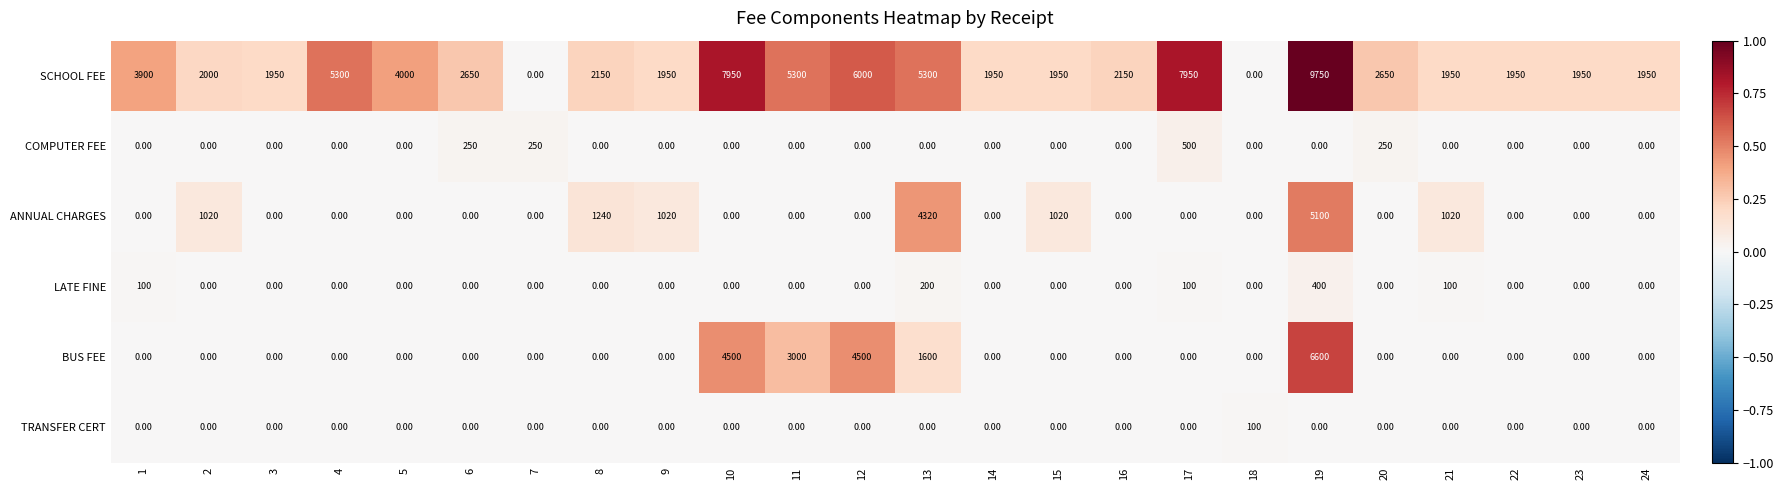

What is the total value across all series at 10?

12450